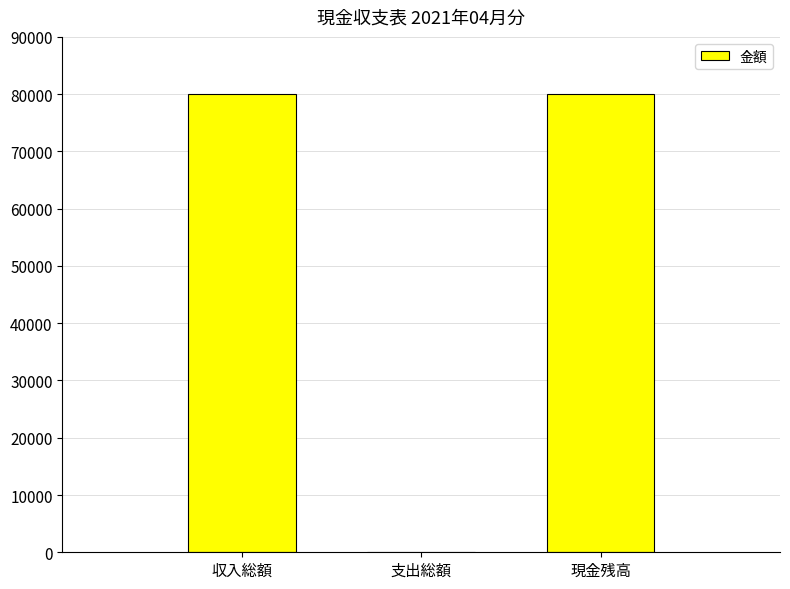

How many values are above zero?

2